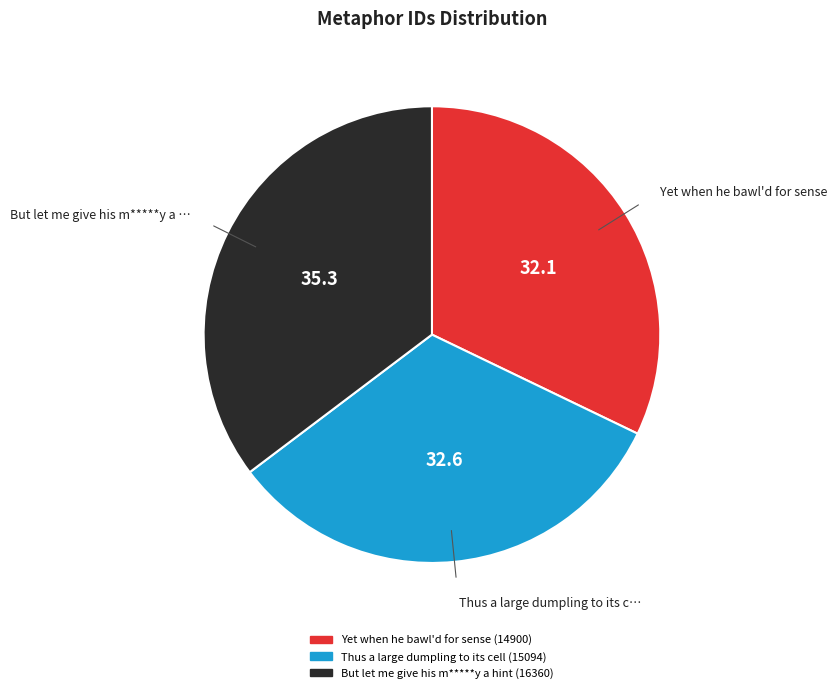

Which category has the biggest portion of the pie?

But let me give his m*****y a hint